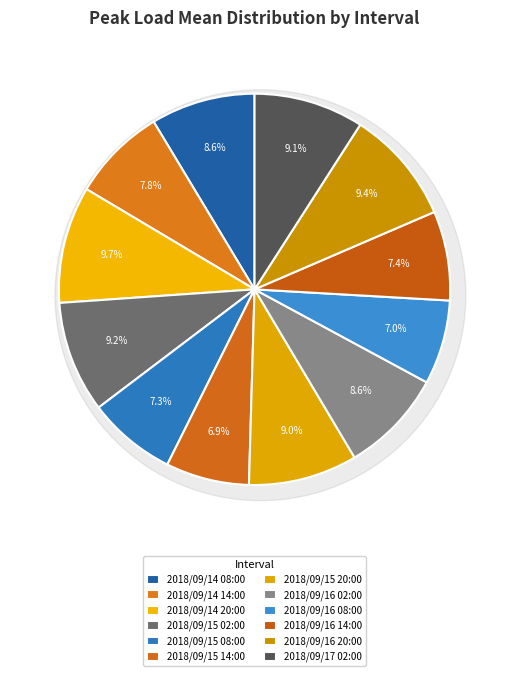

Which category has the biggest portion of the pie?

2018/09/14 20:00